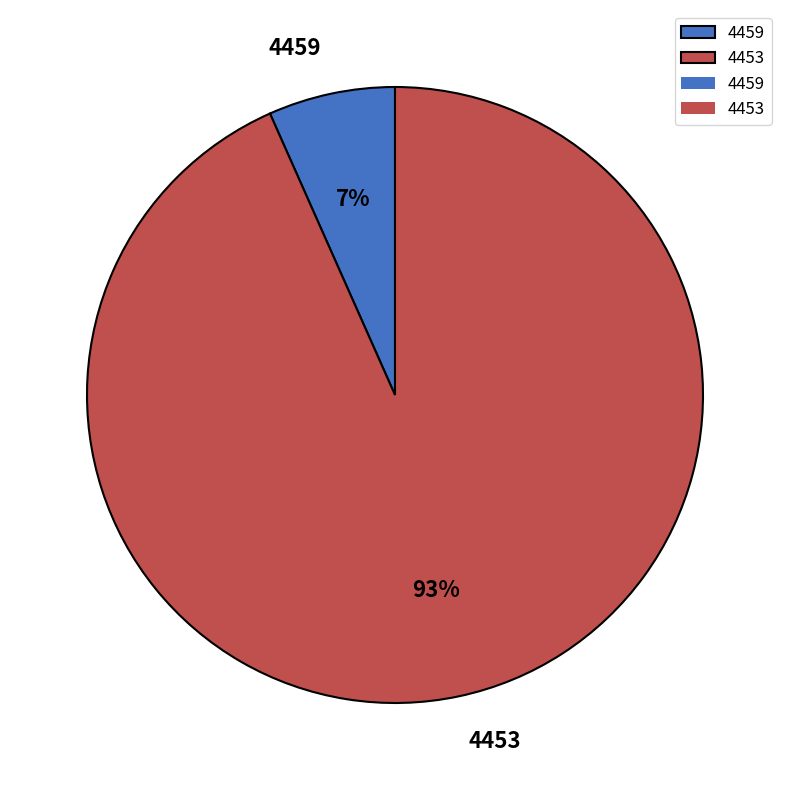

To the nearest percent, what is the combined percentage of 4453 and 4459?

100%